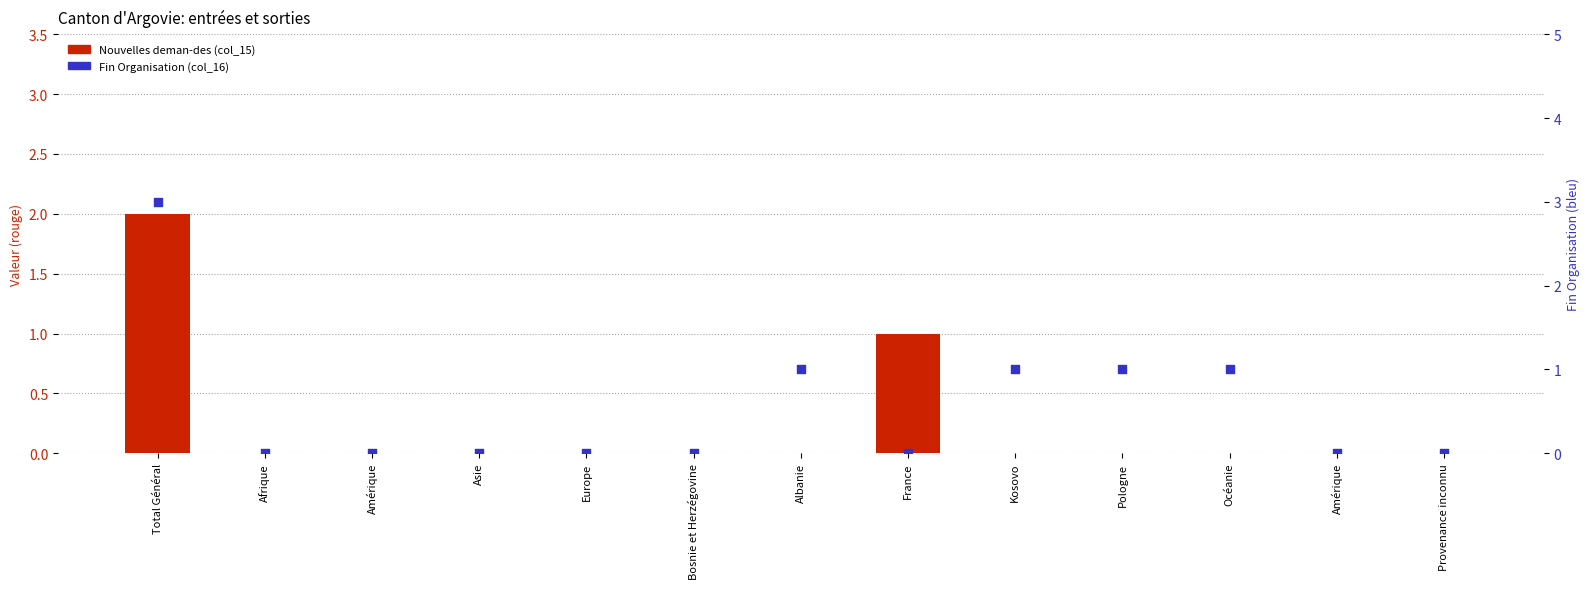

At how many categories does at least one series exceed 2?

1